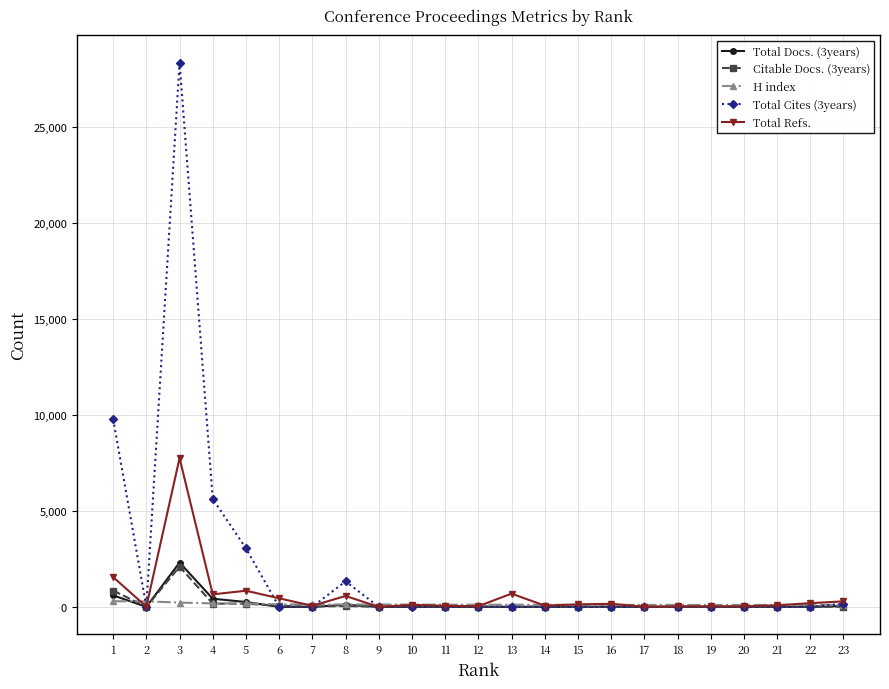

At which category is the sum across all series the highest?

3